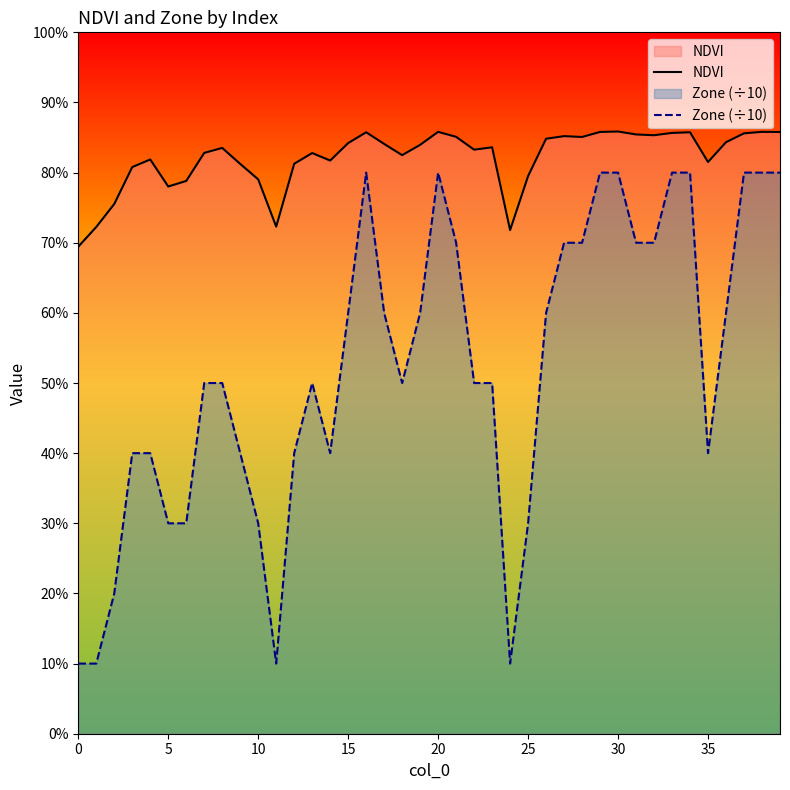

What is the average value of the NDVI series?

0.8